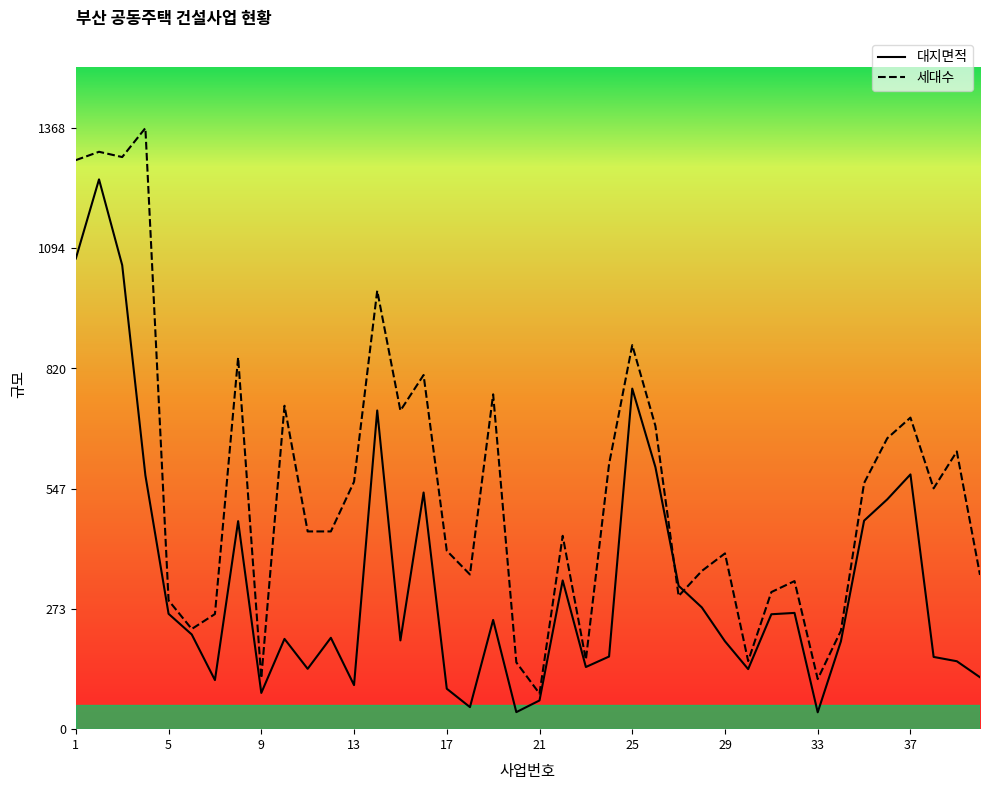

How many lines are shown in the chart?

2